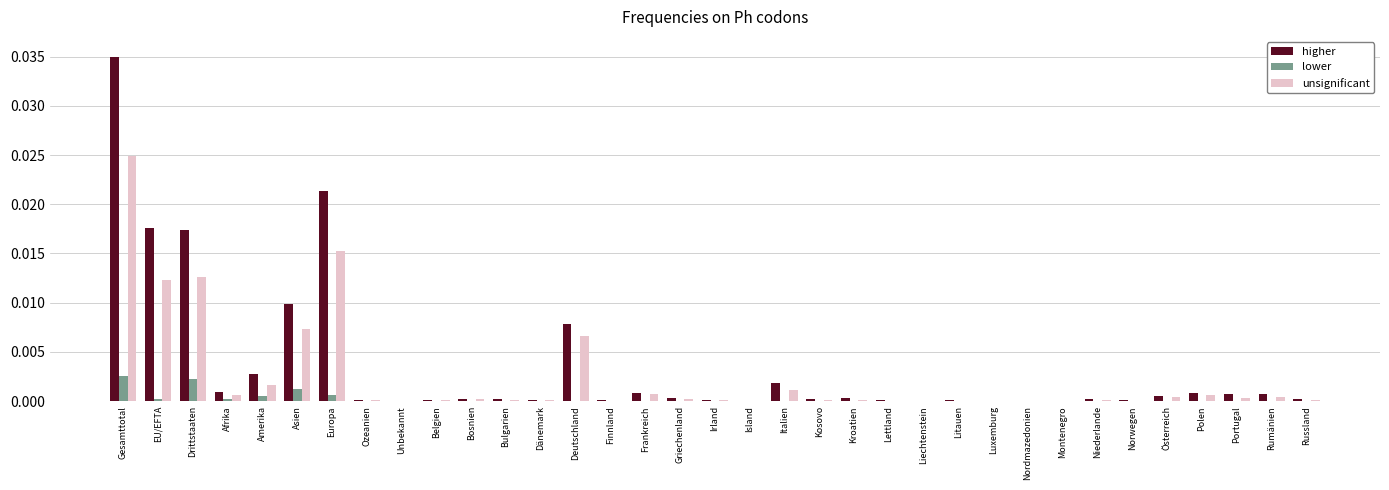

Is it true that lower equals 0.0 at Kroatien?

True